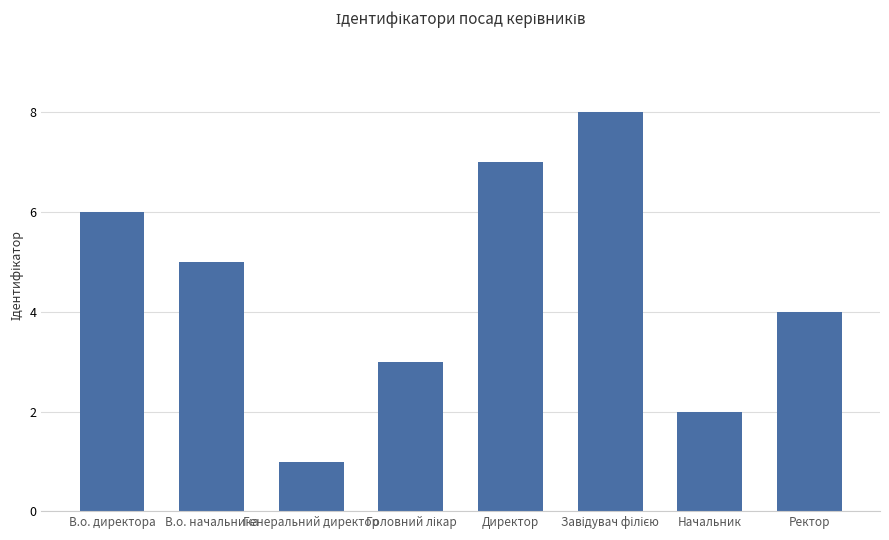

What is the difference between the maximum and minimum values?

7